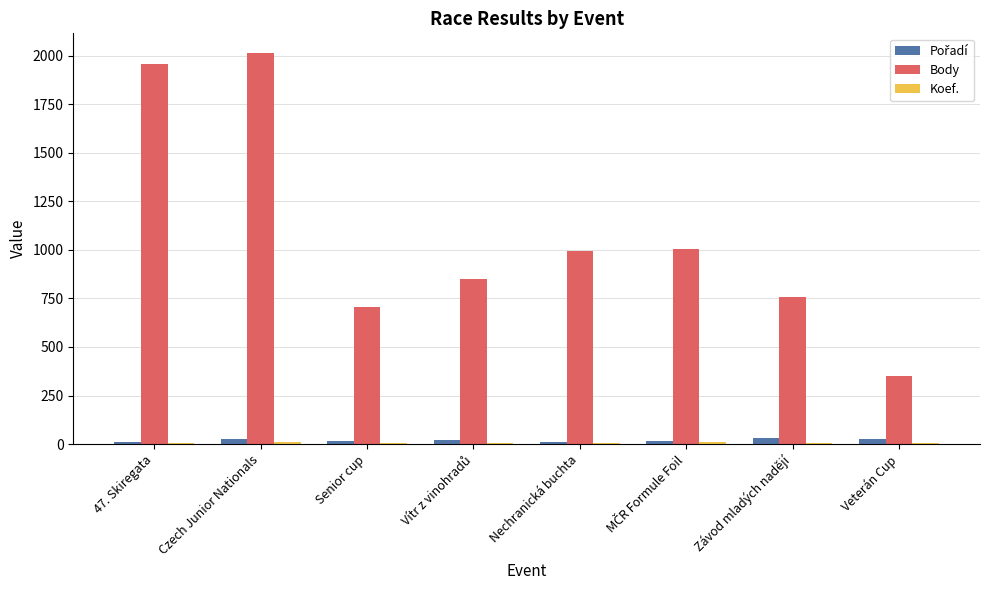

What is the total value across all series at Nechranická buchta?

1014